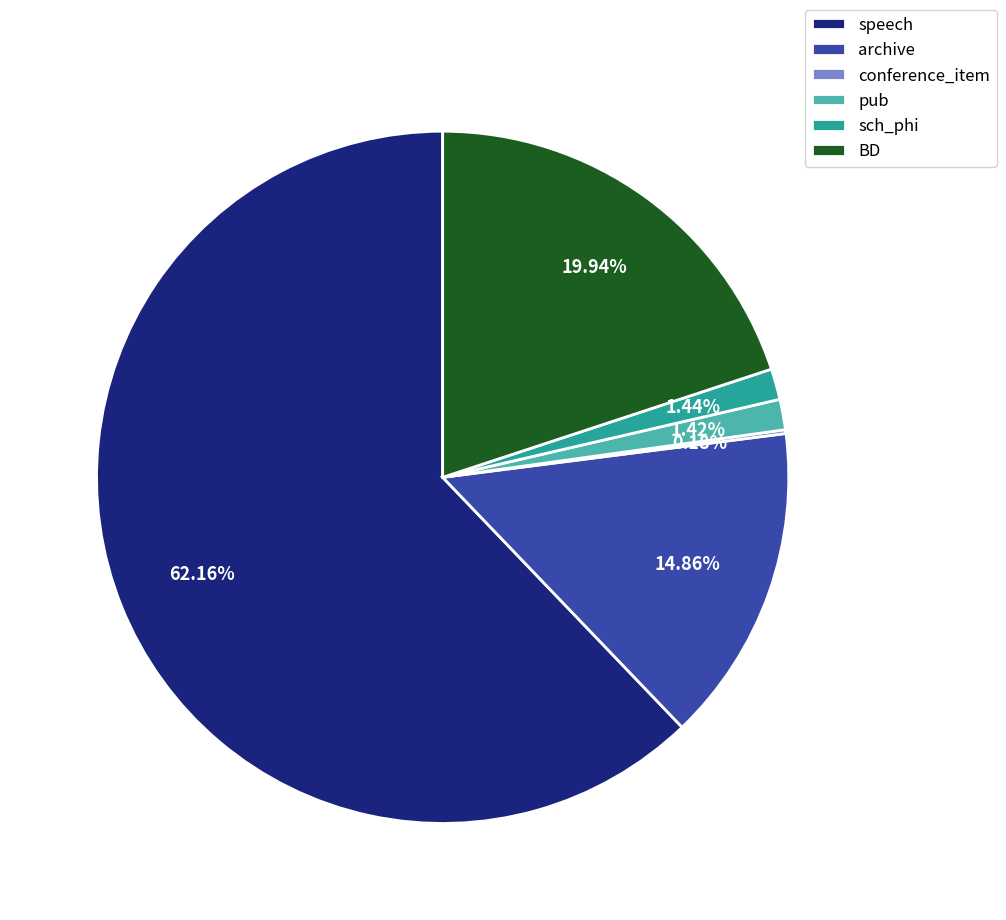

The speech slice represents 69% of the pie. True or false?

False